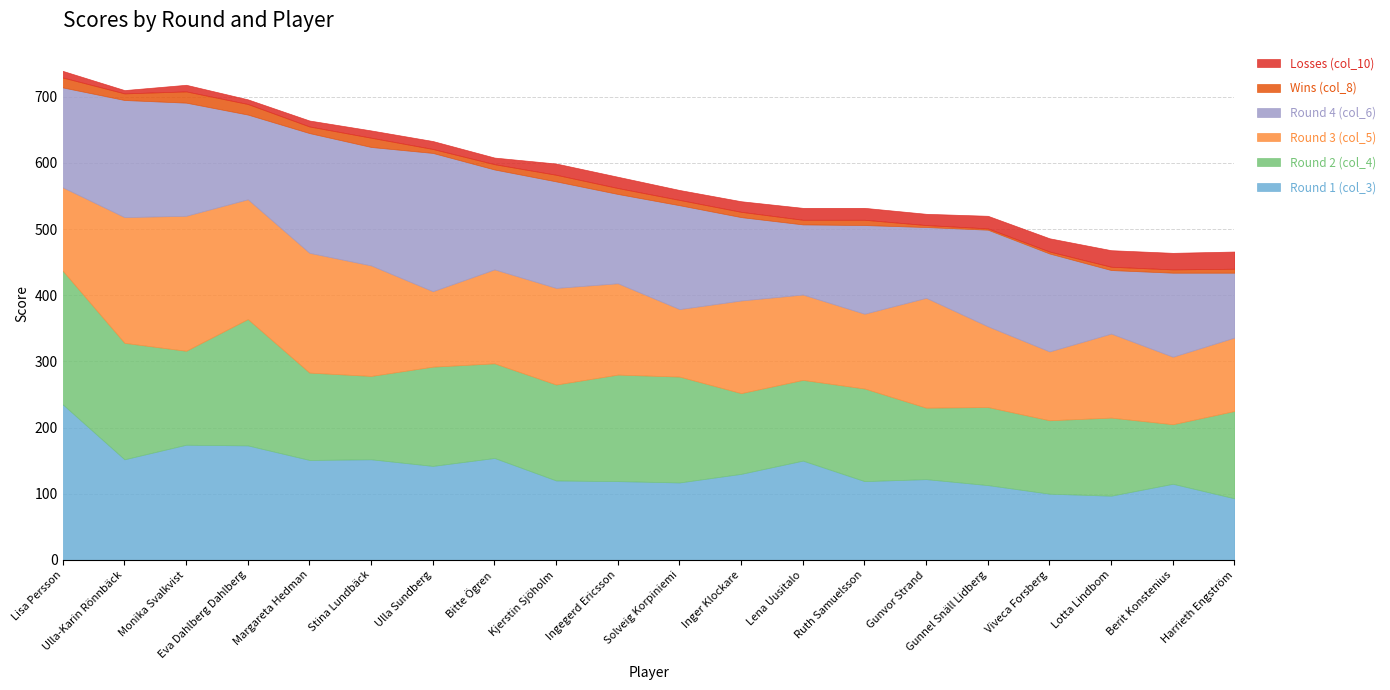

What is the sum of the Round 4 (col_6) values at Ulla Sundberg and Lisa Persson?

360